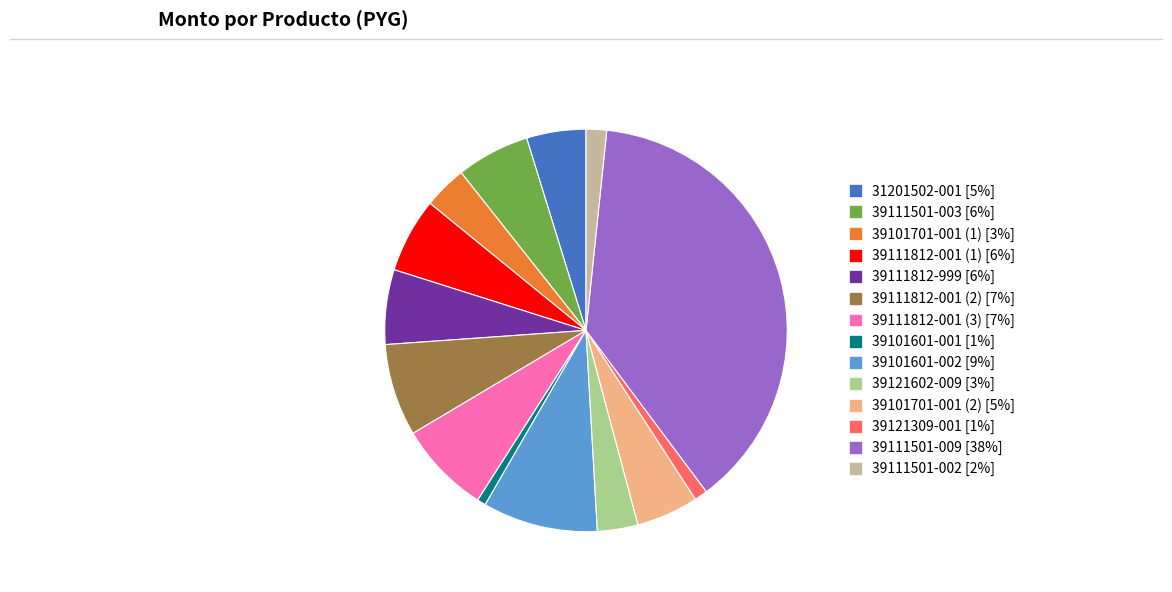

Combined, do 39111812-001 (1) and 39111501-009 account for over 50%?

No